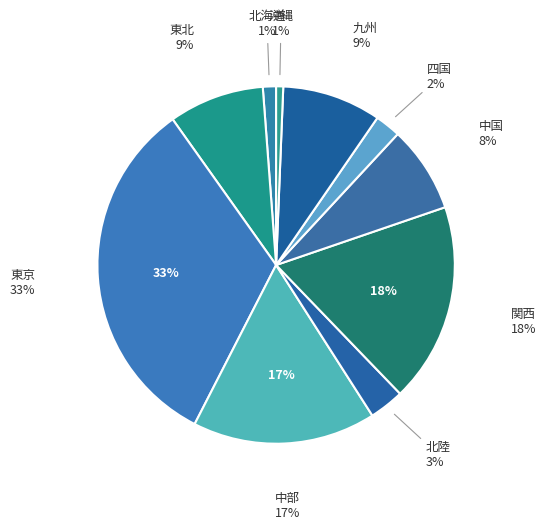

Does any single category account for the majority?

No